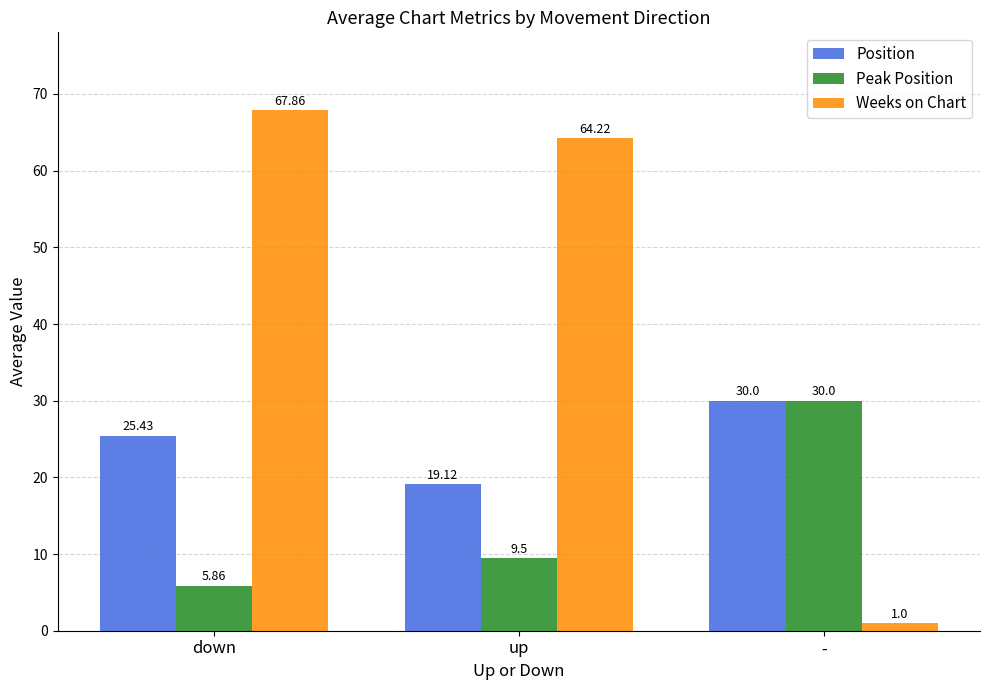

Where does the Weeks on Chart series first go above 64?

down